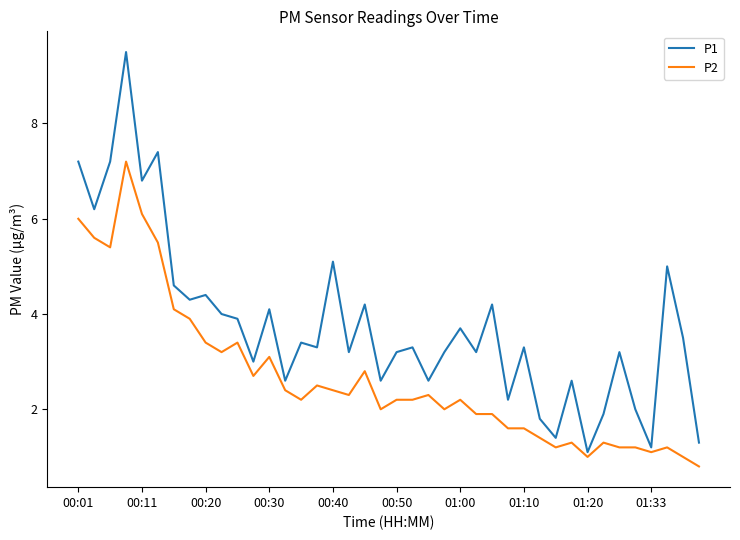

List the series in order of their peak value, highest first.

P1, P2